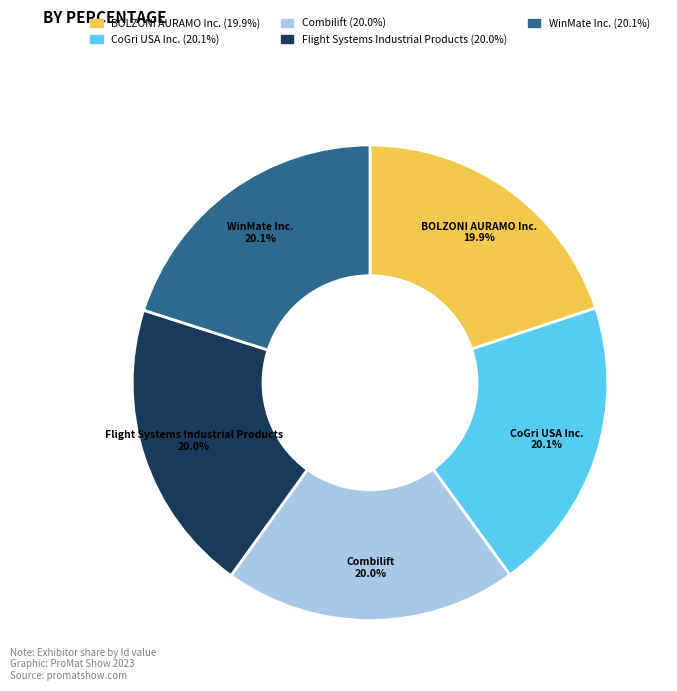

Does any single category account for the majority?

No